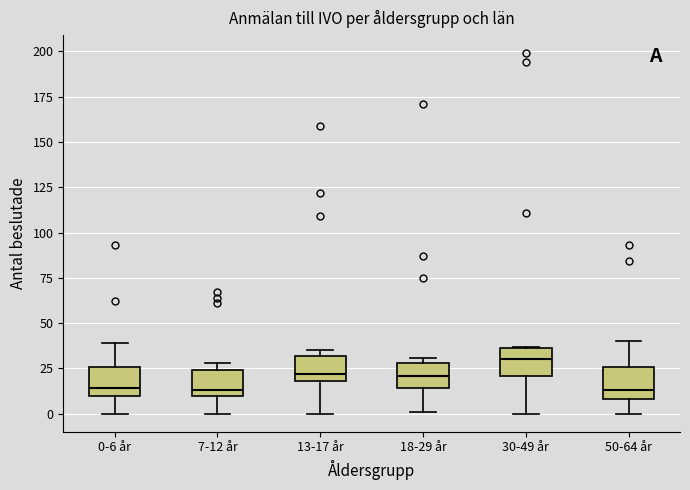

Reading left to right, transcribe this box plot: for each box, give where its median line is, the range the box spans, and where its two whiskers end, as read against the y-axis. The values are not printed on the chart, so give them approximately, as read against the axis.

0-6 år: median 15, box 10 to 25, whiskers 0 to 40
7-12 år: median 15, box 10 to 25, whiskers 0 to 30
13-17 år: median 20 (just above the box's lower edge), box 20 to 30, whiskers 0 to 35
18-29 år: median 20, box 15 to 30, whiskers 0 to 30 (just above the box's upper edge)
30-49 år: median 30, box 20 to 35, whiskers 0 to 35
50-64 år: median 15, box 10 to 25, whiskers 0 to 40